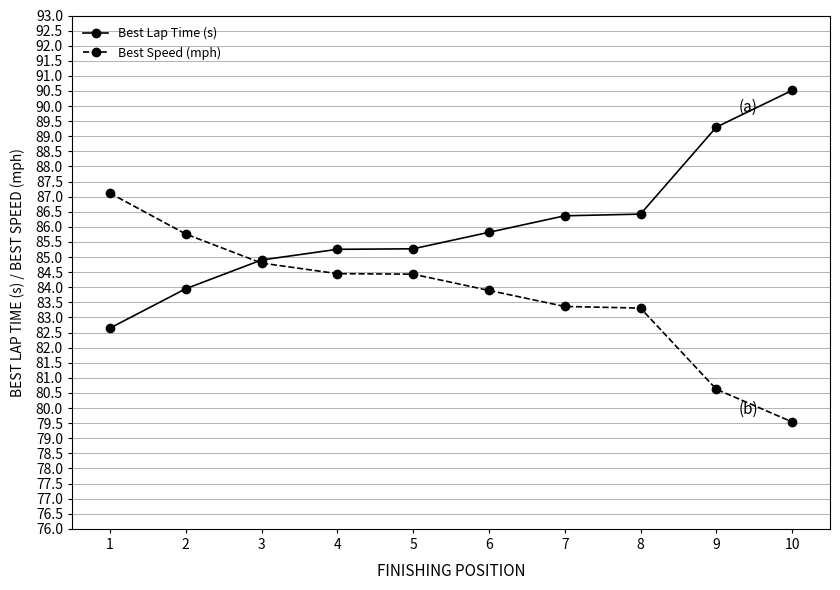

What is the value of the Best Lap Time (s) point at the 4th from the left?

85.3